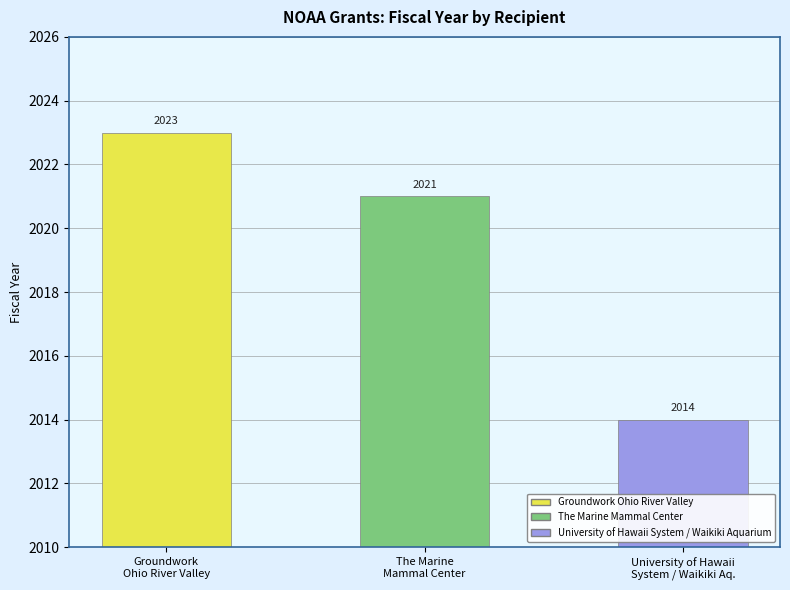

Which category has the lowest value across all series?

University of Hawaii
System / Waikiki Aq.